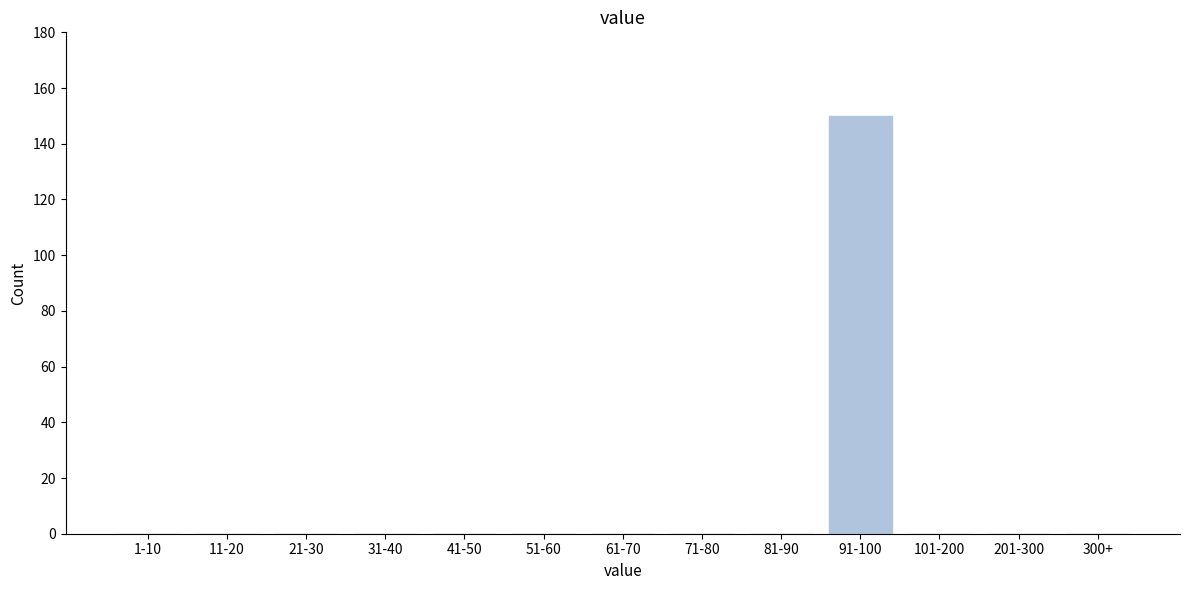

Reading left to right, what are all the values shown in this chart?

1-10=0	11-20=0	21-30=0	31-40=0	41-50=0	51-60=0	61-70=0	71-80=0	81-90=0	91-100=150	101-200=0	201-300=0	300+=0